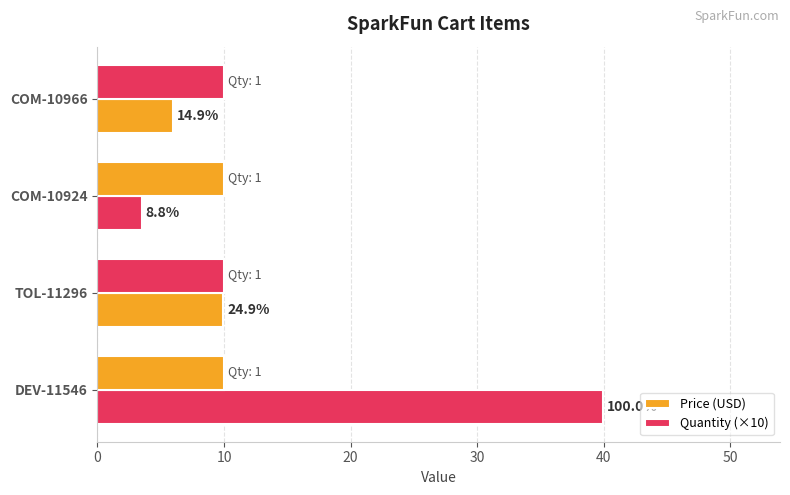

What is the difference between the maximum and minimum values in the Price (USD) series?

36.5